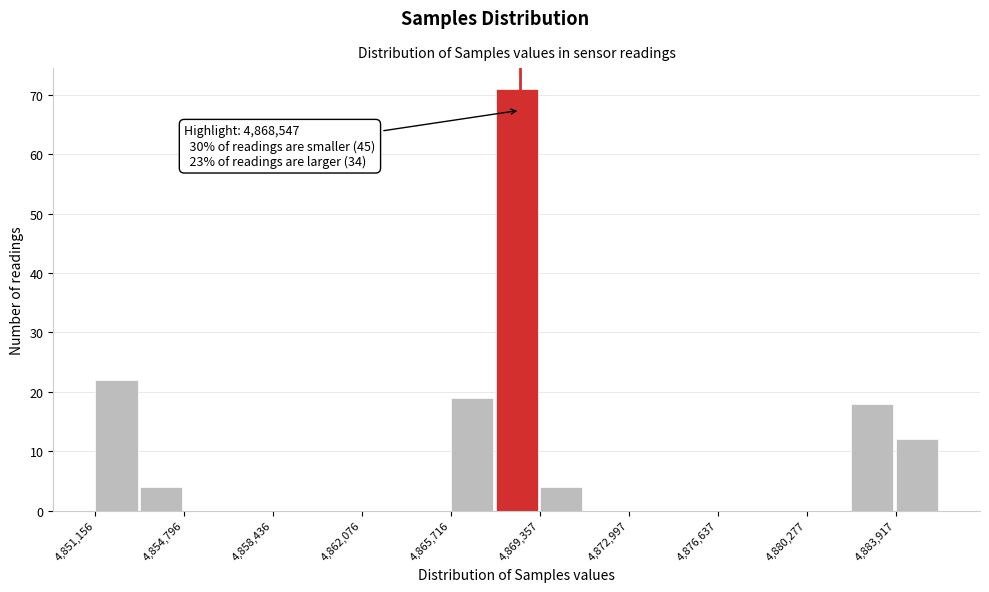

Read against the x-axis, roughly where is the centre of the tallest bar?

4868500